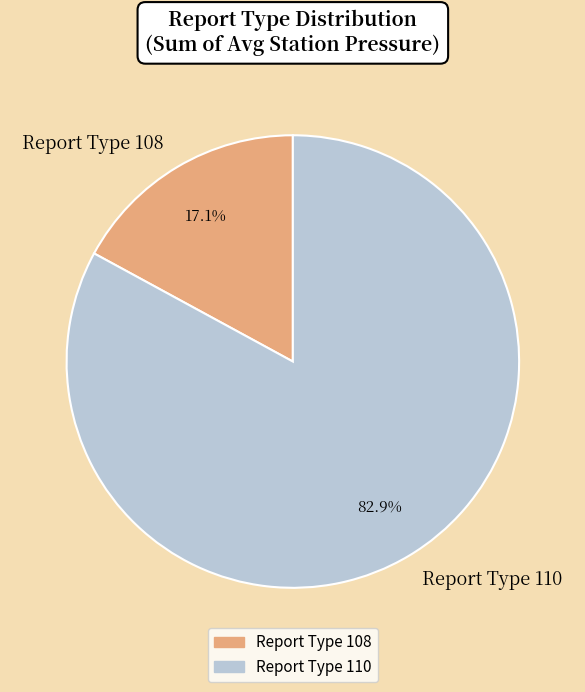

Between Report Type 110 and Report Type 108, which is larger?

Report Type 110